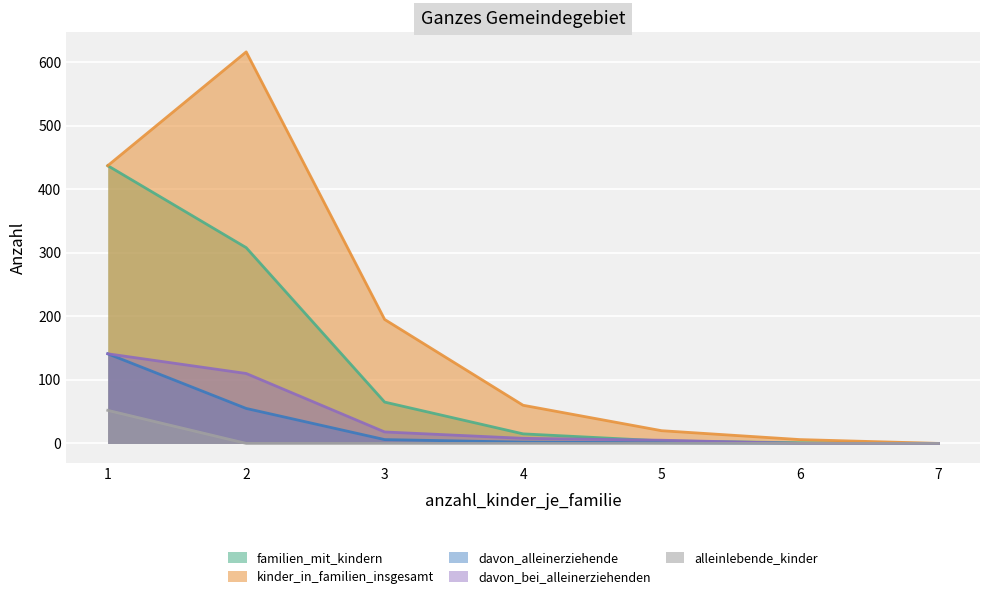

What is the highest value of the davon_bei_alleinerziehenden series?

141